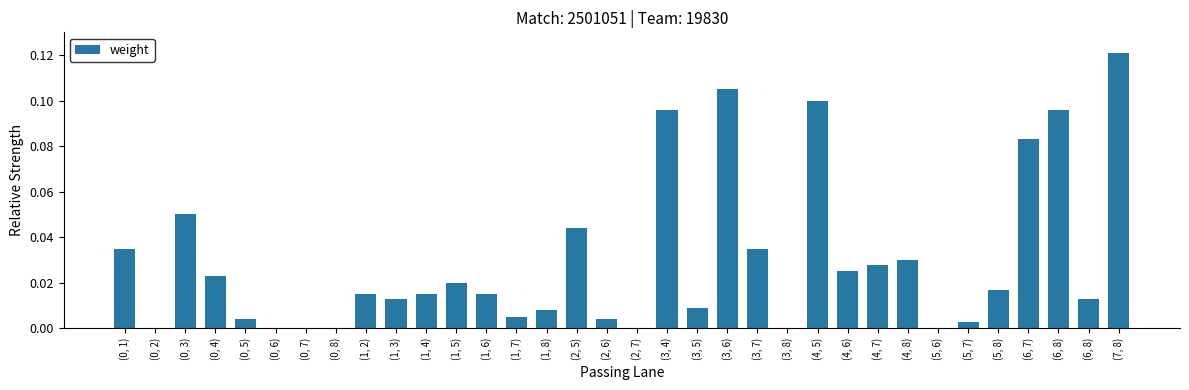

What is the label of the 23rd bar from the right?

(1, 5)